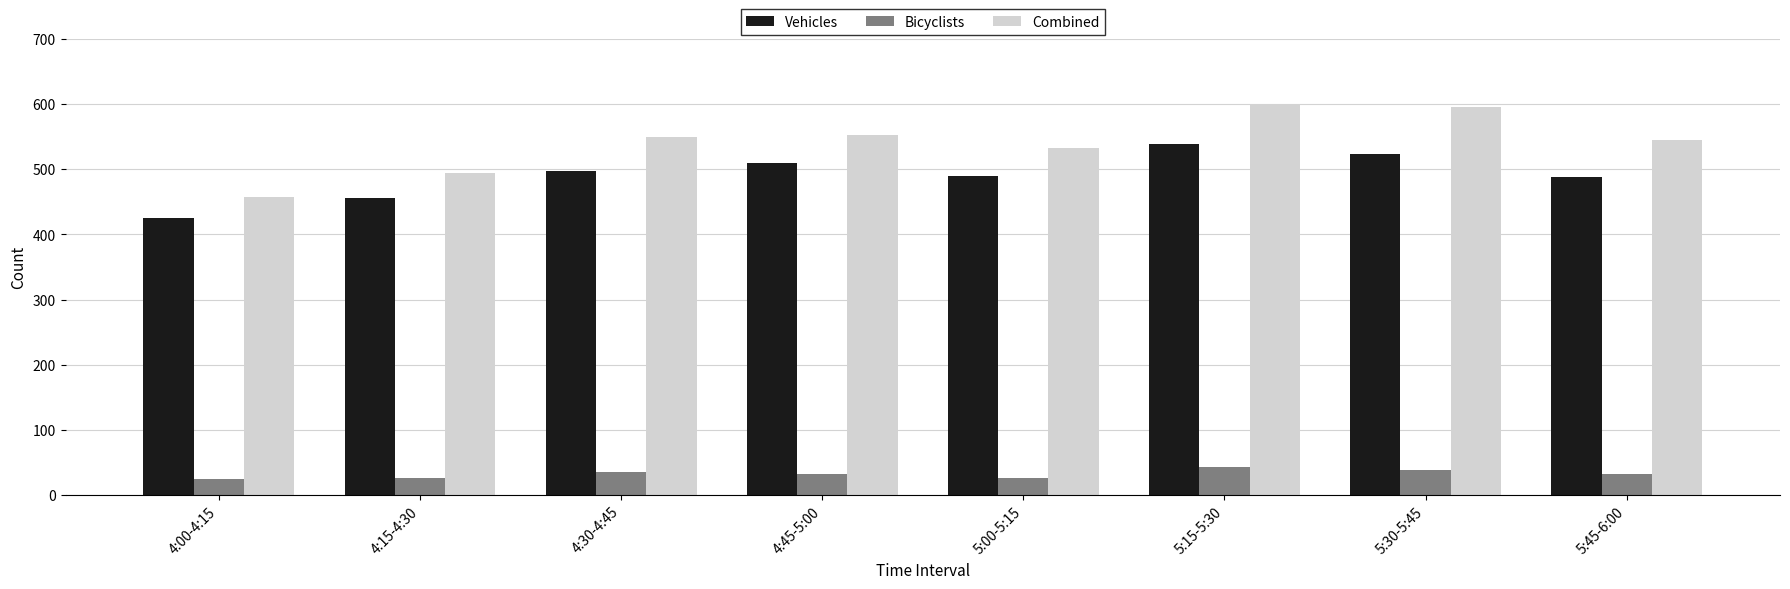

At 5:45-6:00, list the series in order from smallest to largest.

Bicyclists, Vehicles, Combined